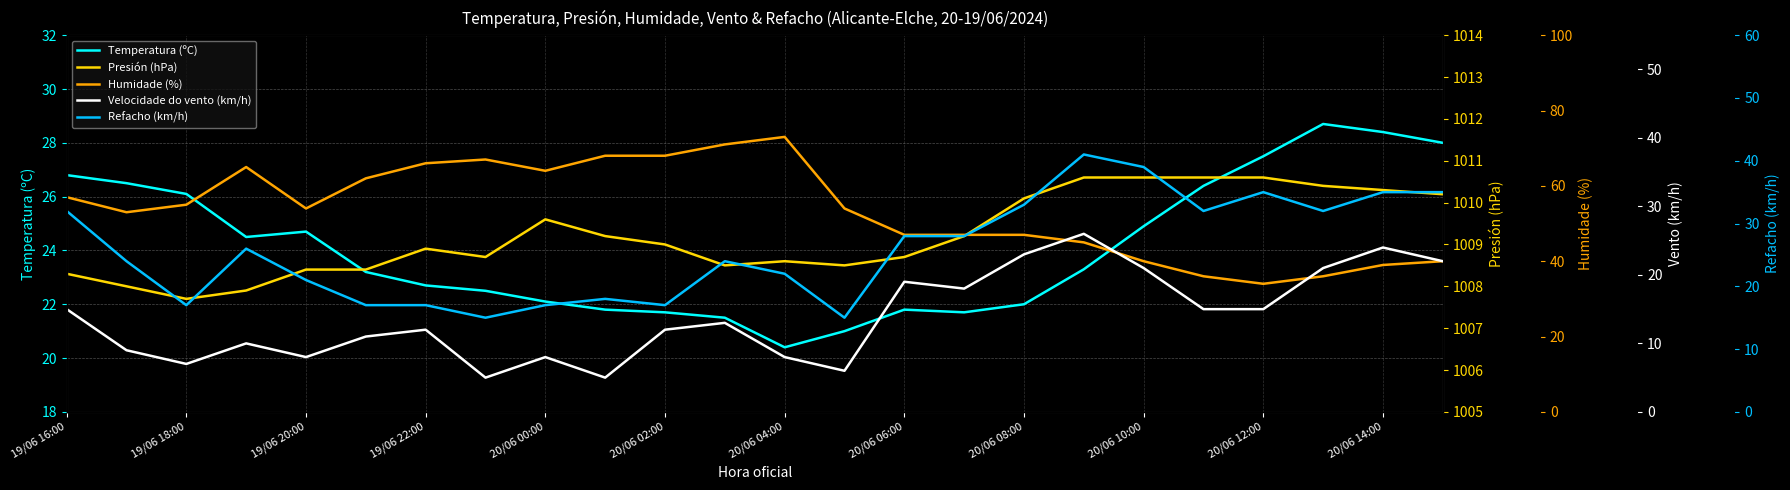

Does the chart have visible grid lines?

Yes